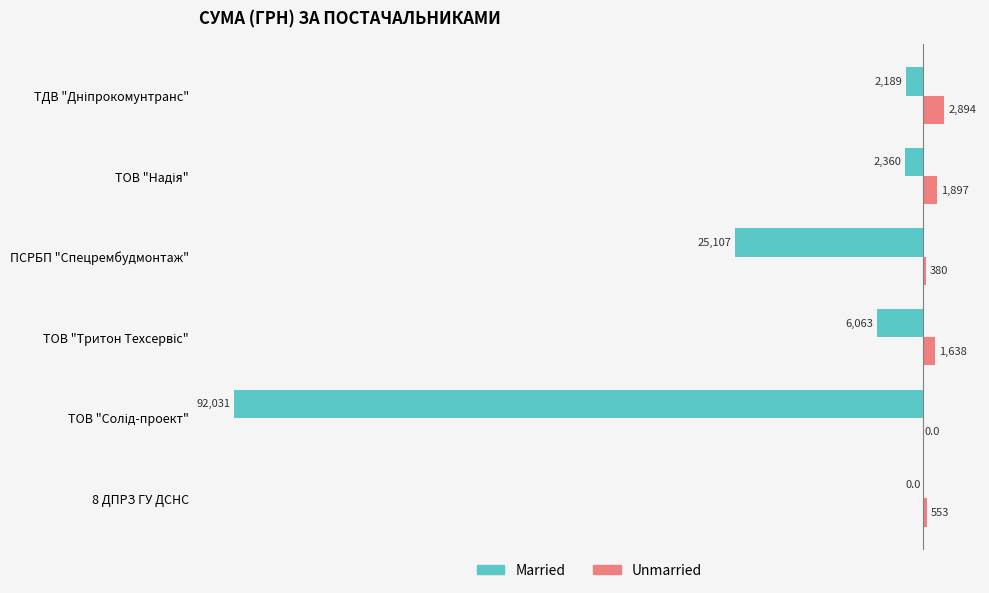

Which series has the largest total across all categories?

Unmarried